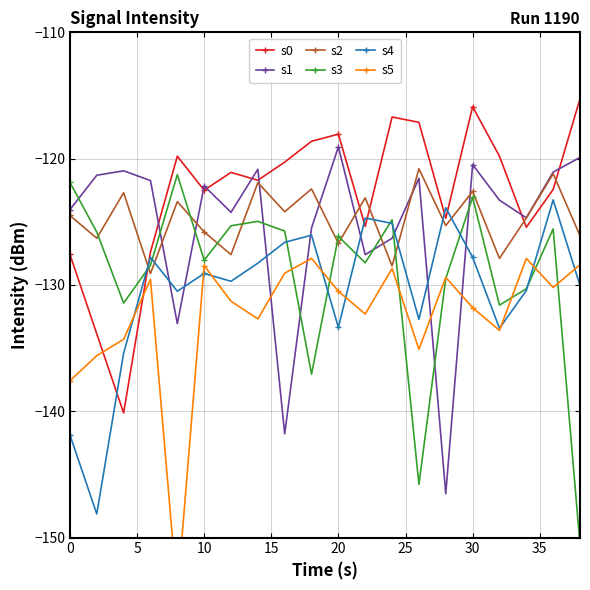

Which series has the widest spread of values?

s3